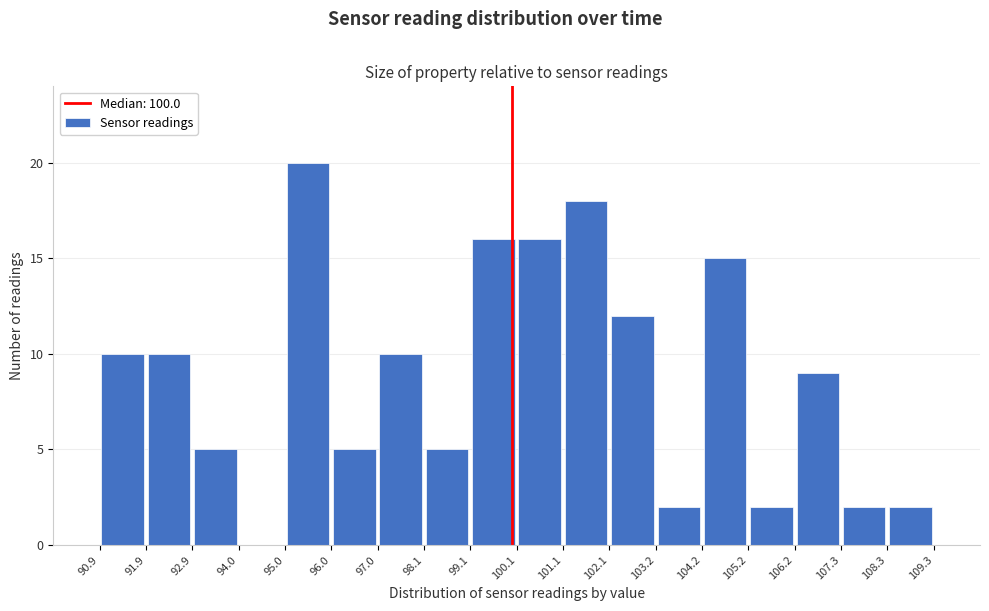

Over which range of the x-axis is the bar tallest?

95.0 to 96.0